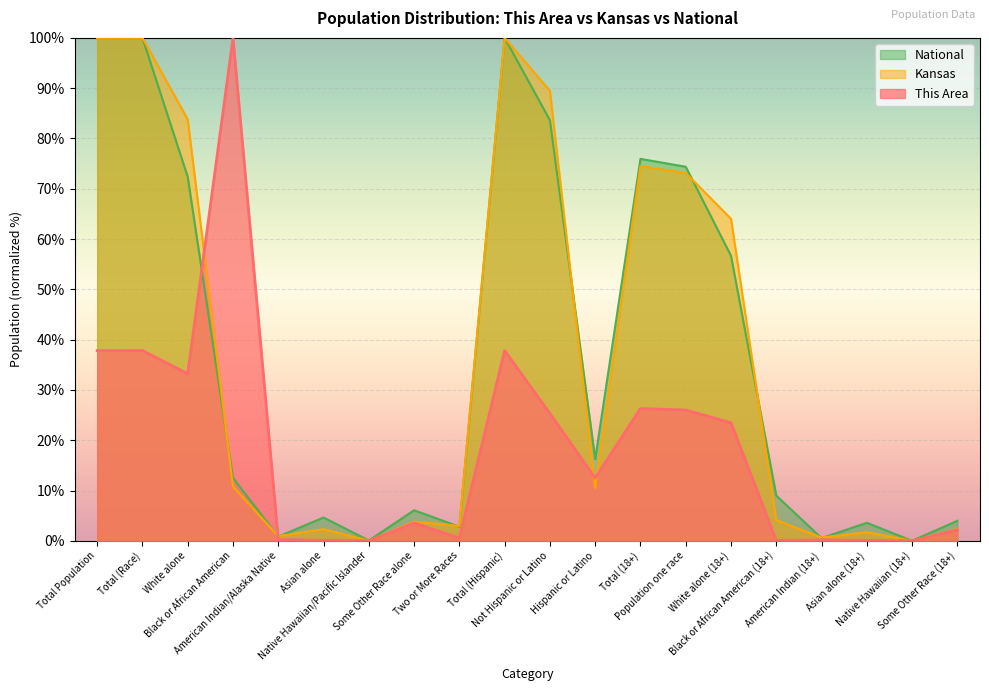

What is the label of the 2nd point from the right?

Native Hawaiian (18+)